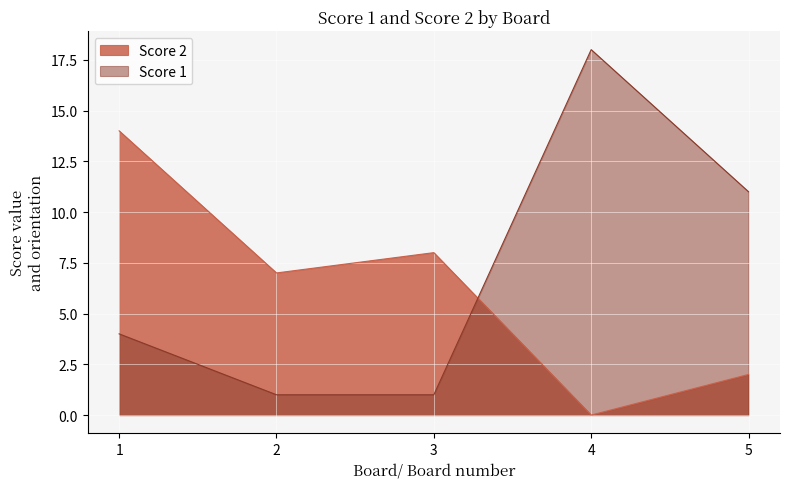

What is the lowest value of the Score 1 series?

1